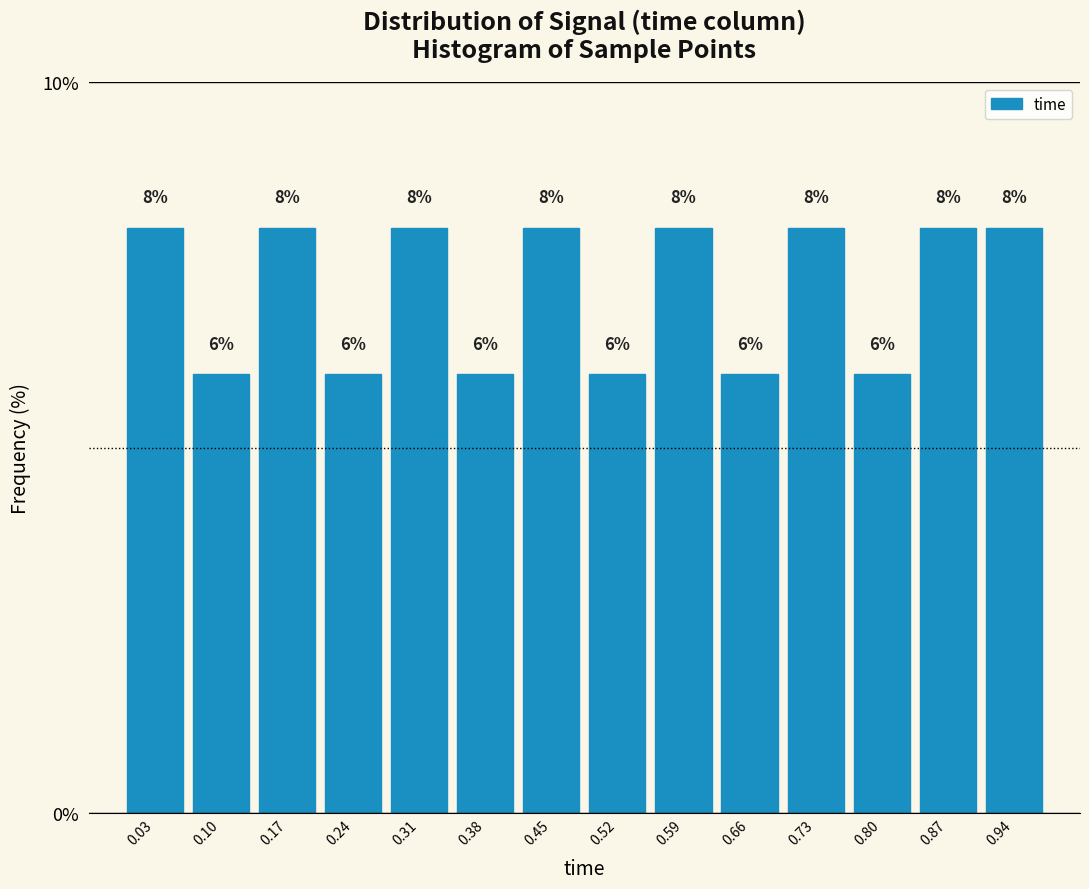

Reading left to right, list every bar in this chart as the range it spans on the x-axis followed by its height.

0.00 to 0.07: 8
0.07 to 0.14: 6
0.14 to 0.21: 8
0.21 to 0.28: 6
0.28 to 0.35: 8
0.35 to 0.42: 6
0.42 to 0.49: 8
0.49 to 0.56: 6
0.56 to 0.63: 8
0.63 to 0.70: 6
0.70 to 0.77: 8
0.77 to 0.84: 6
0.84 to 0.91: 8
0.91 to 0.98: 8